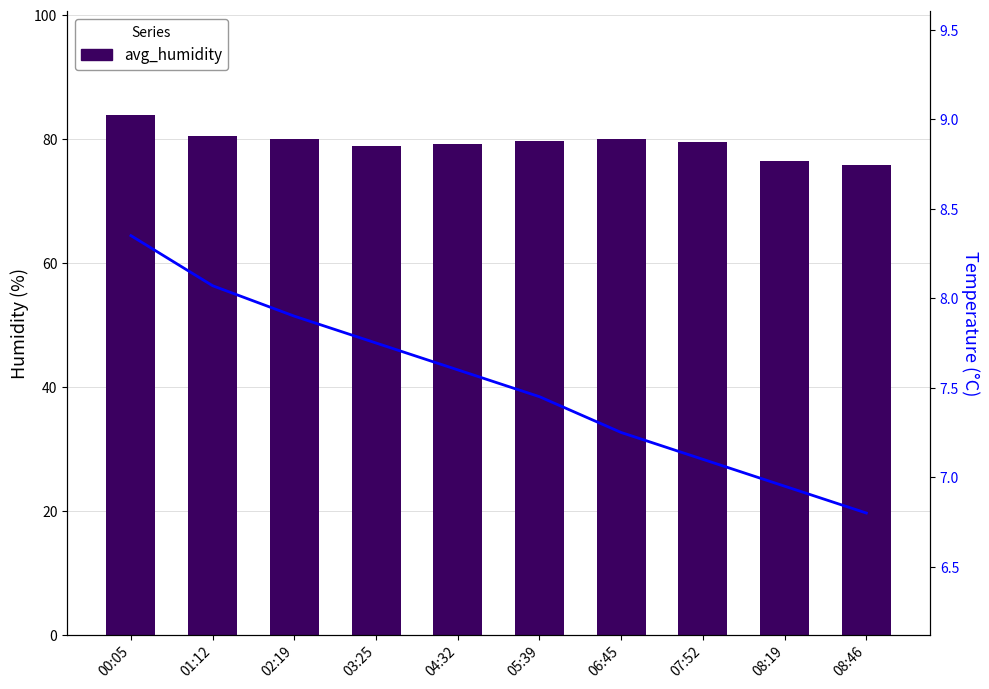

True or false: avg_temperature has a value of 6.8 at 08:46.

True